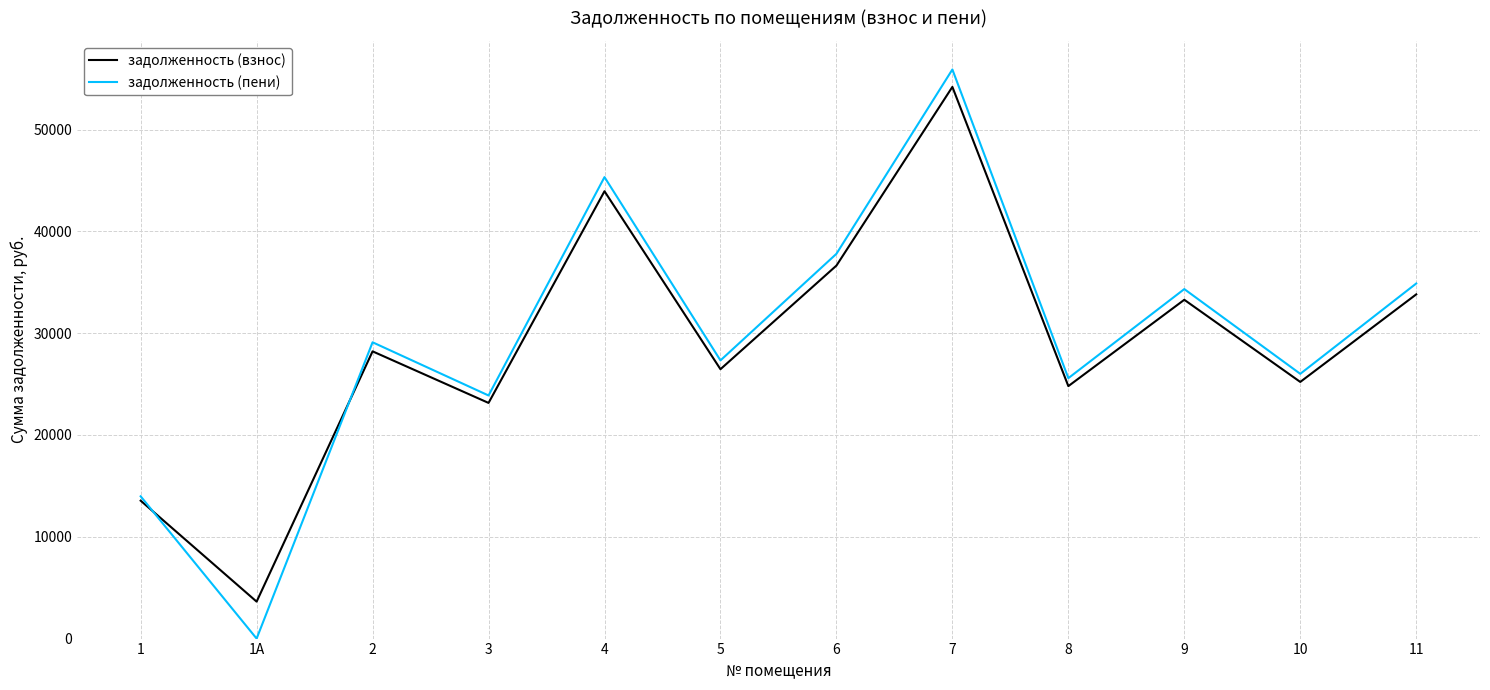

The value of задолженность (взнос) at 6 is 15775.7. True or false?

False